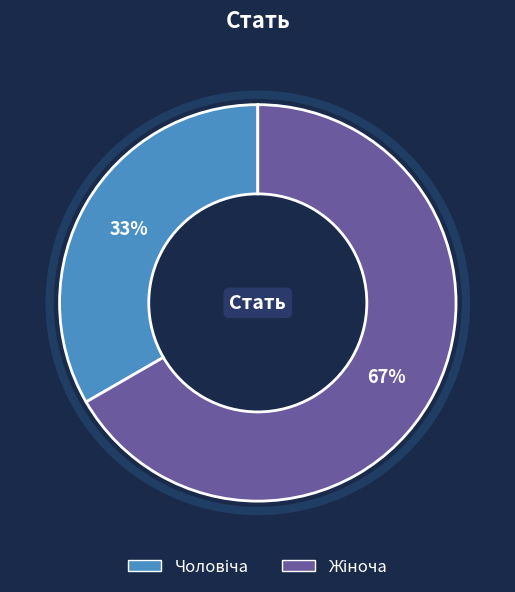

How many segments does this pie chart have?

2